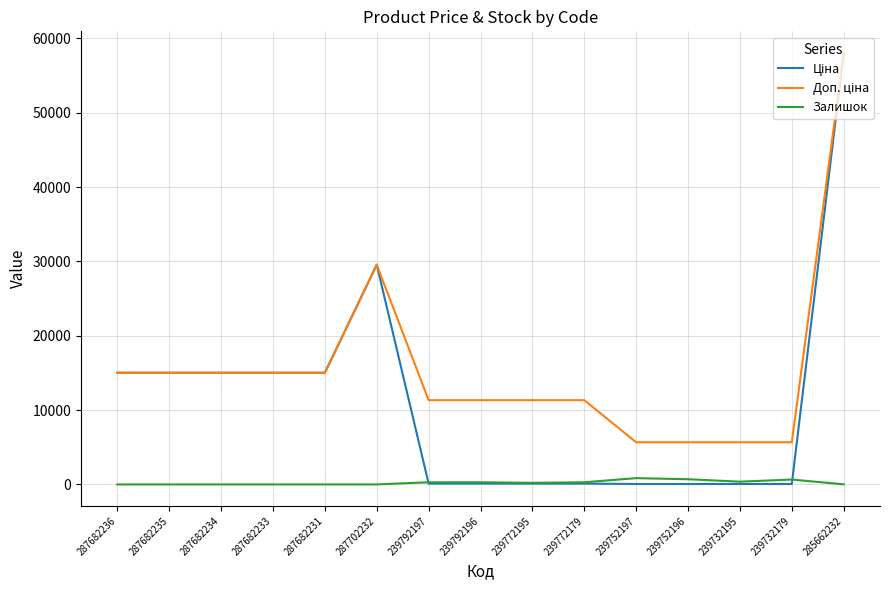

Which category has the highest value across all series?

285662232